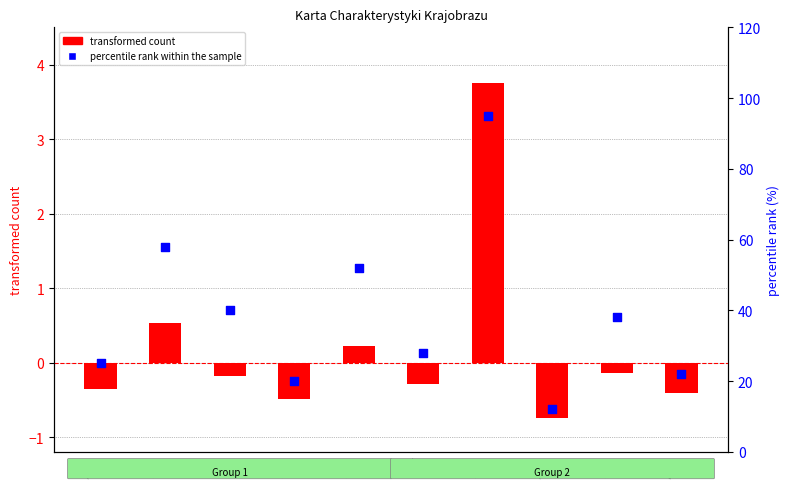

At which category is the sum across all series the highest?

A8g